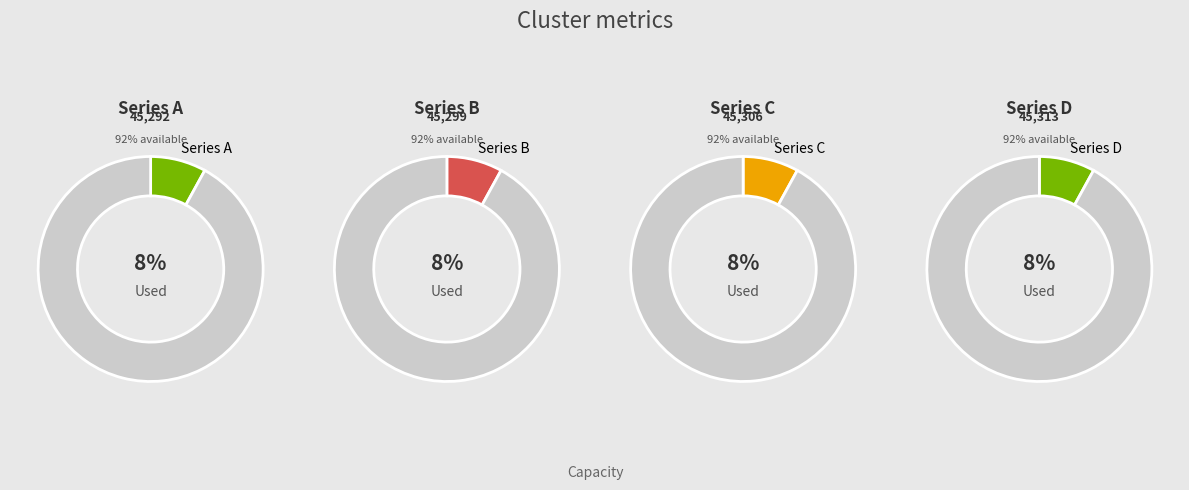

How much of the chart is everything except 3?

91.7%